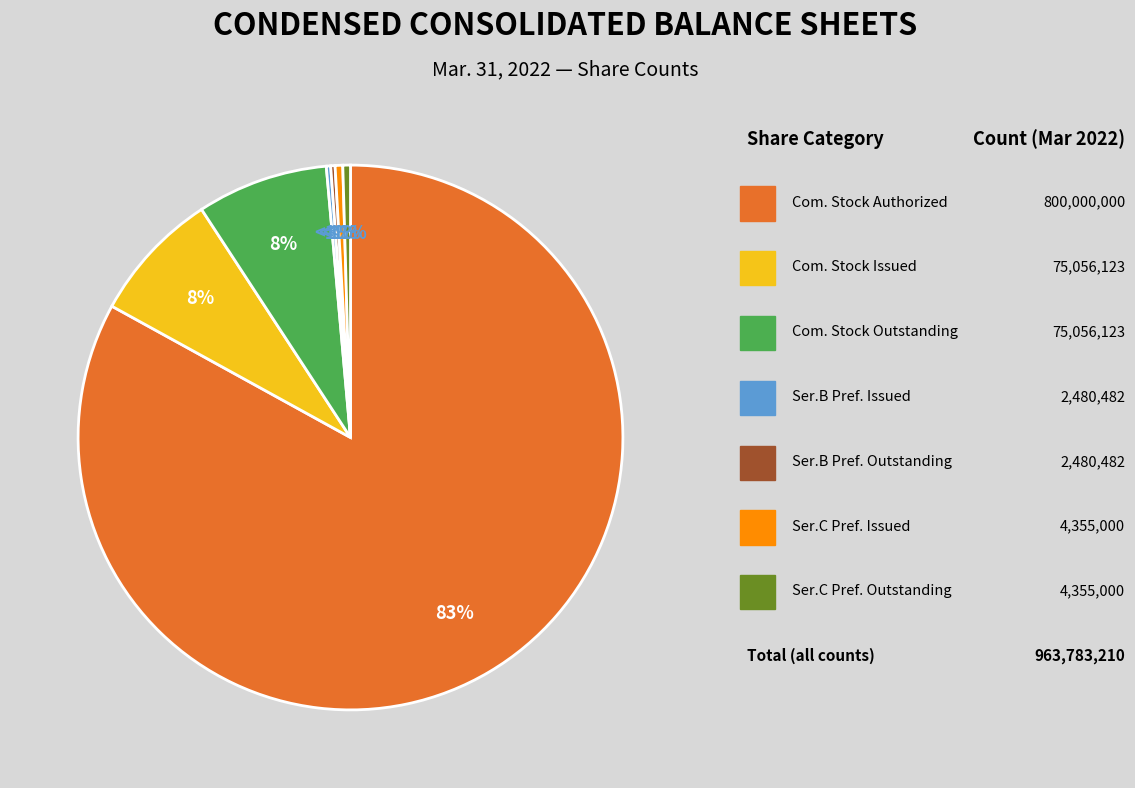

Rank the categories by value from lowest to highest.

Series B Preferred Issued, Series B Preferred Outstanding, Series C Preferred Issued, Series C Preferred Outstanding, Common Stock Issued, Common Stock Outstanding, Common Stock Authorized